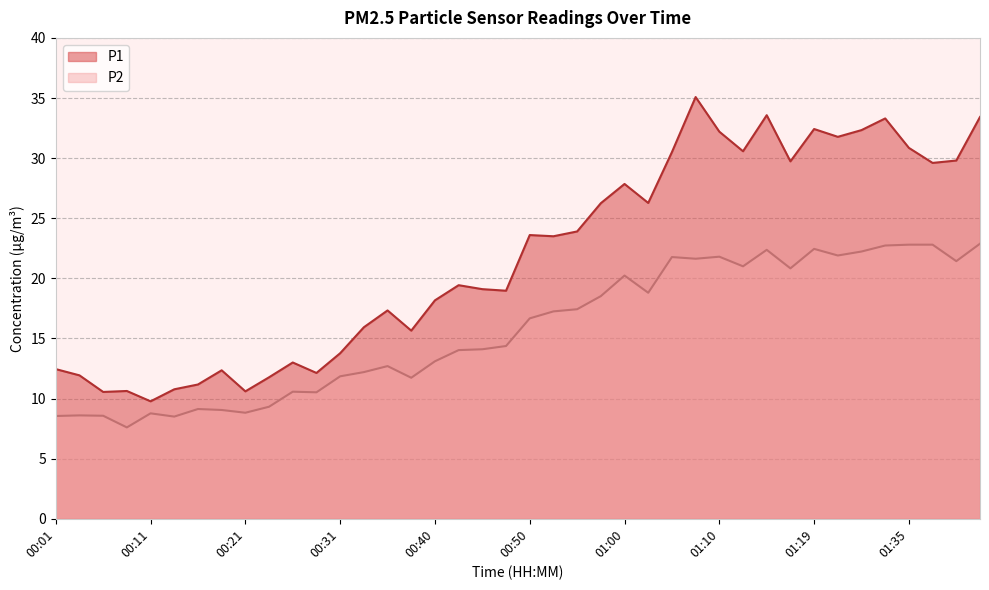

What is the spread (max minus min) of values at 00:43?

5.4